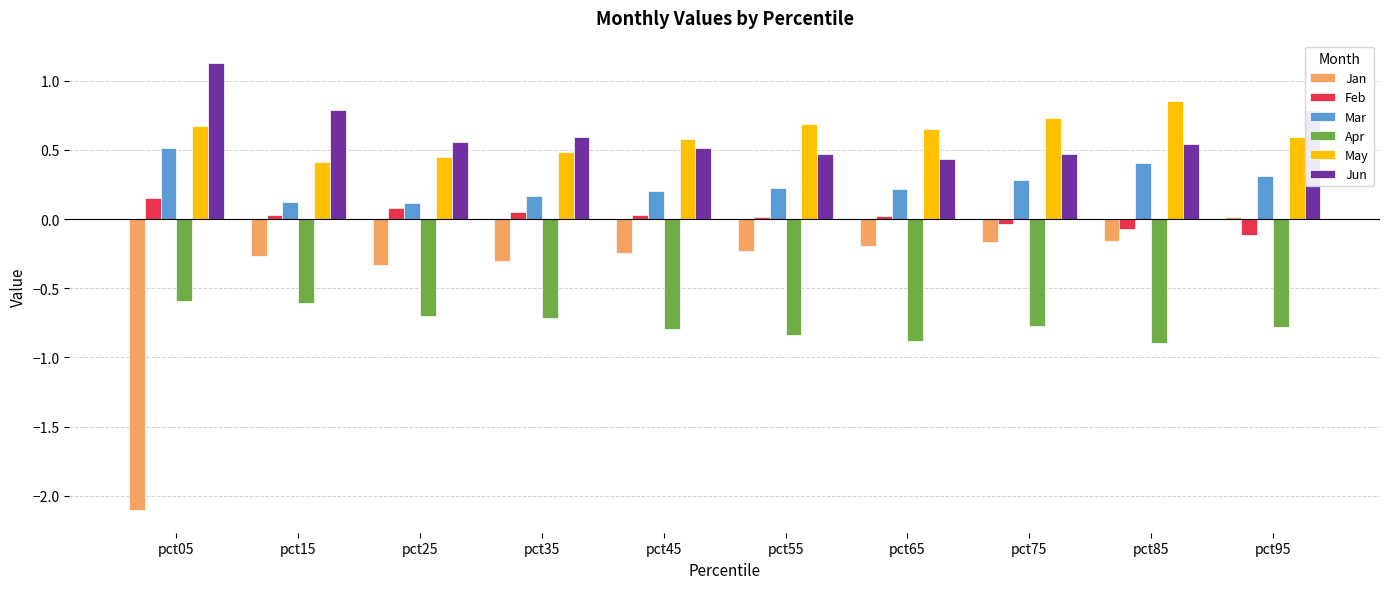

Which series changed the most between pct05 and pct95?

Jan